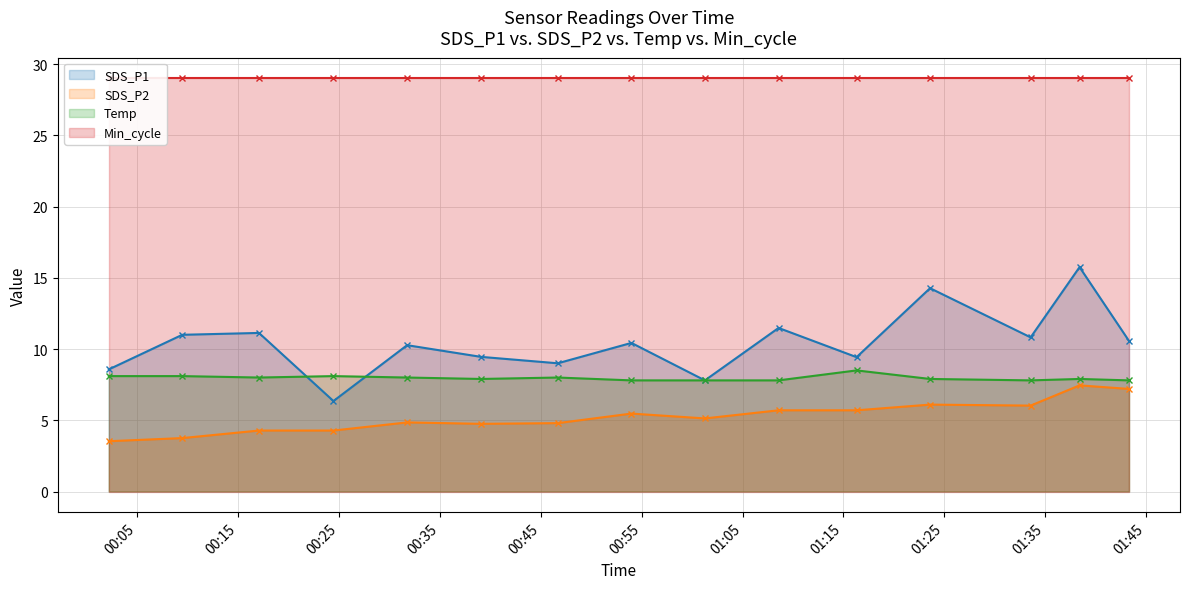

Does the chart have visible grid lines?

Yes